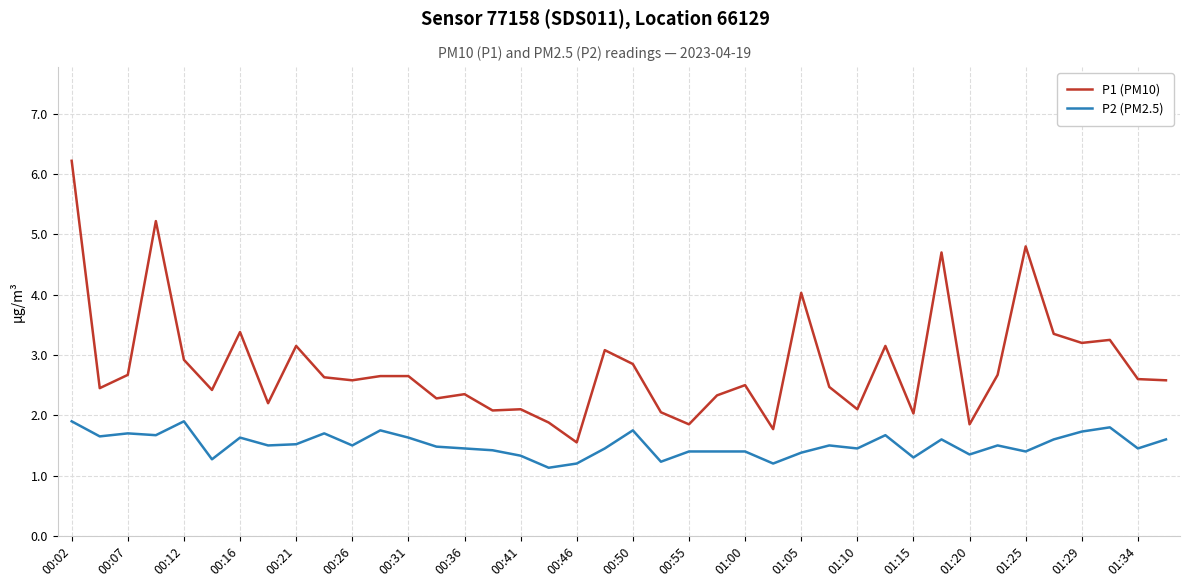

Which series has the largest range (max minus min)?

P1 (PM10)